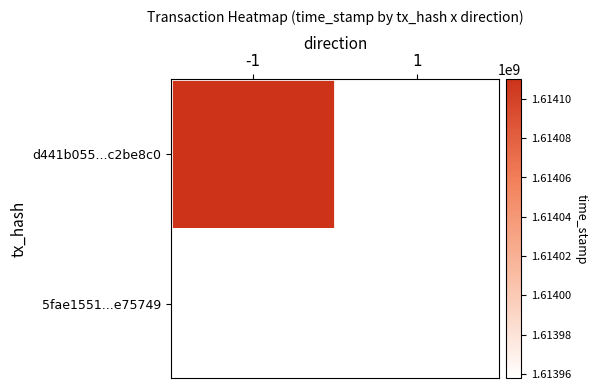

Which label corresponds to the largest value in the chart?

-1